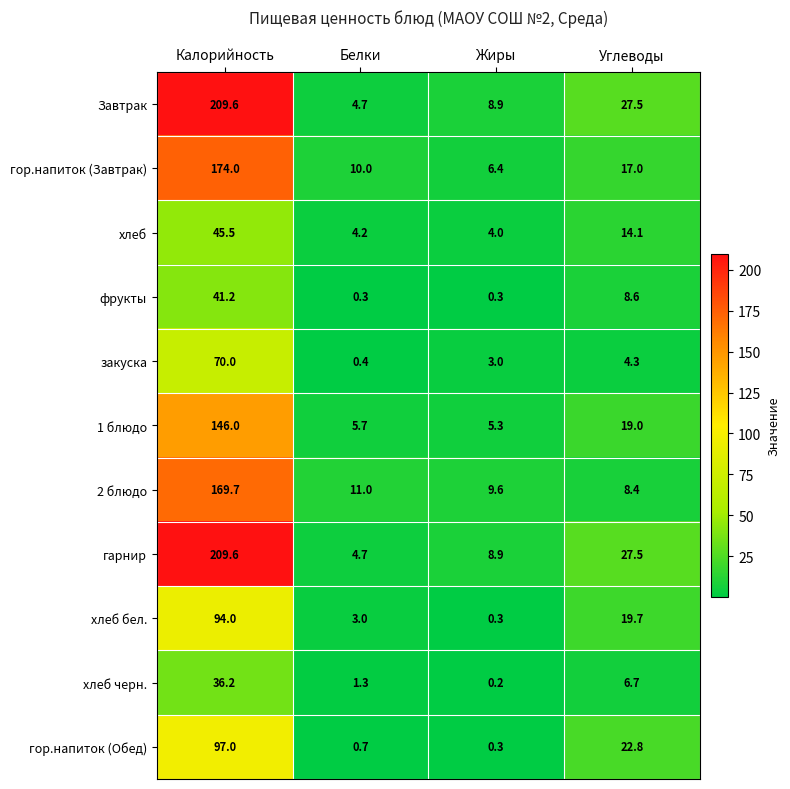

What is the sum of all закуска values?

77.7